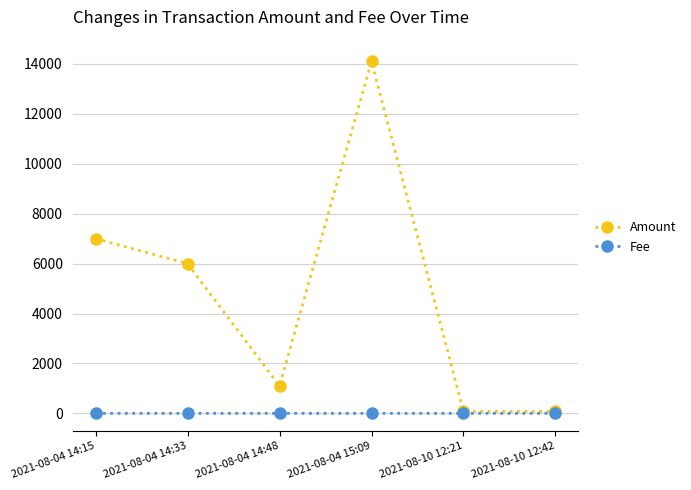

List the series in order of their overall mean, lowest first.

Fee, Amount